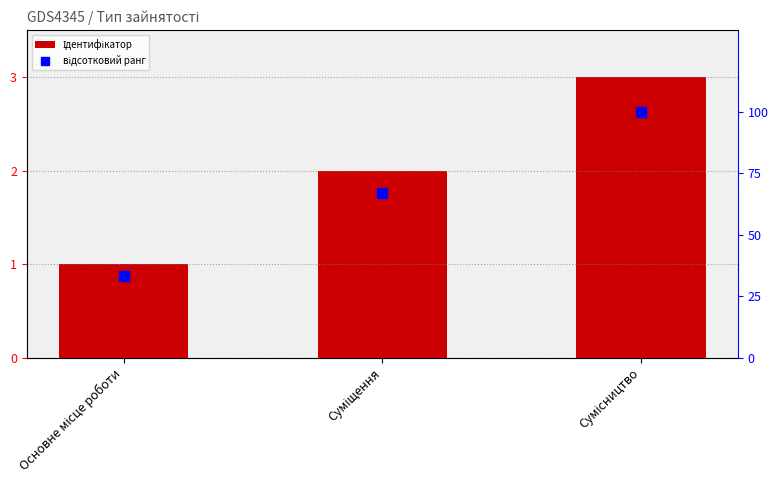

At Основне місце роботи, list the series in order from largest to smallest.

відсотковий ранг, Ідентифікатор